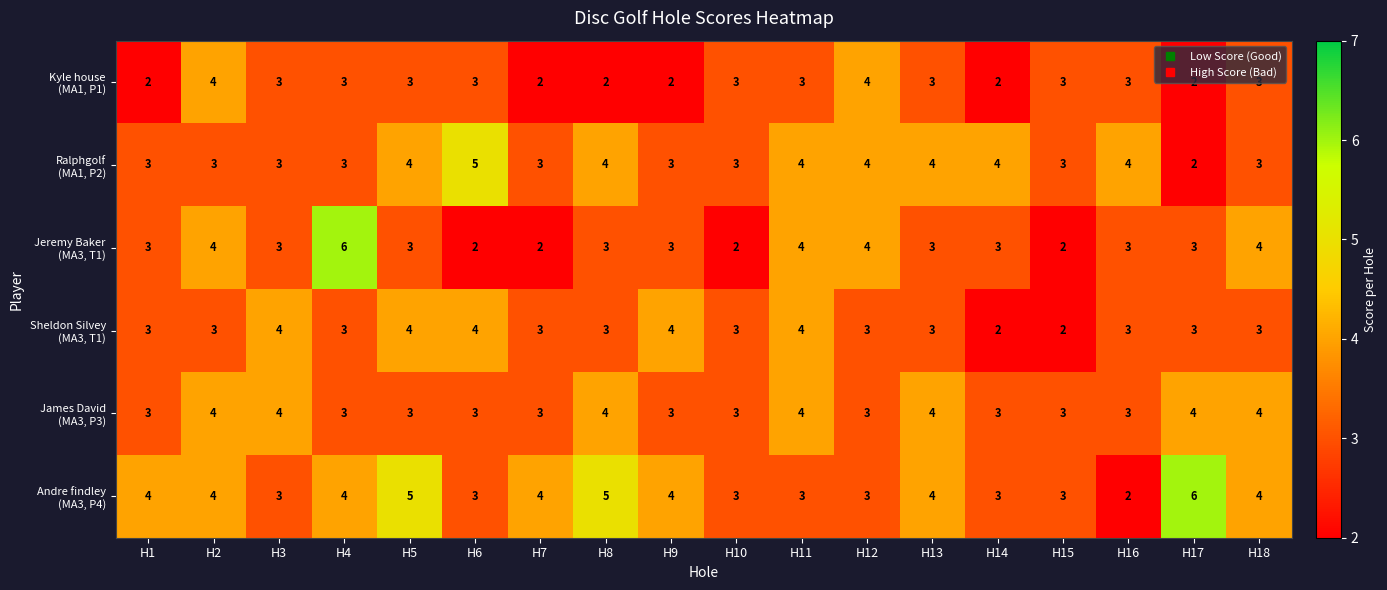

What is the difference between the highest and lowest values at H2?

1